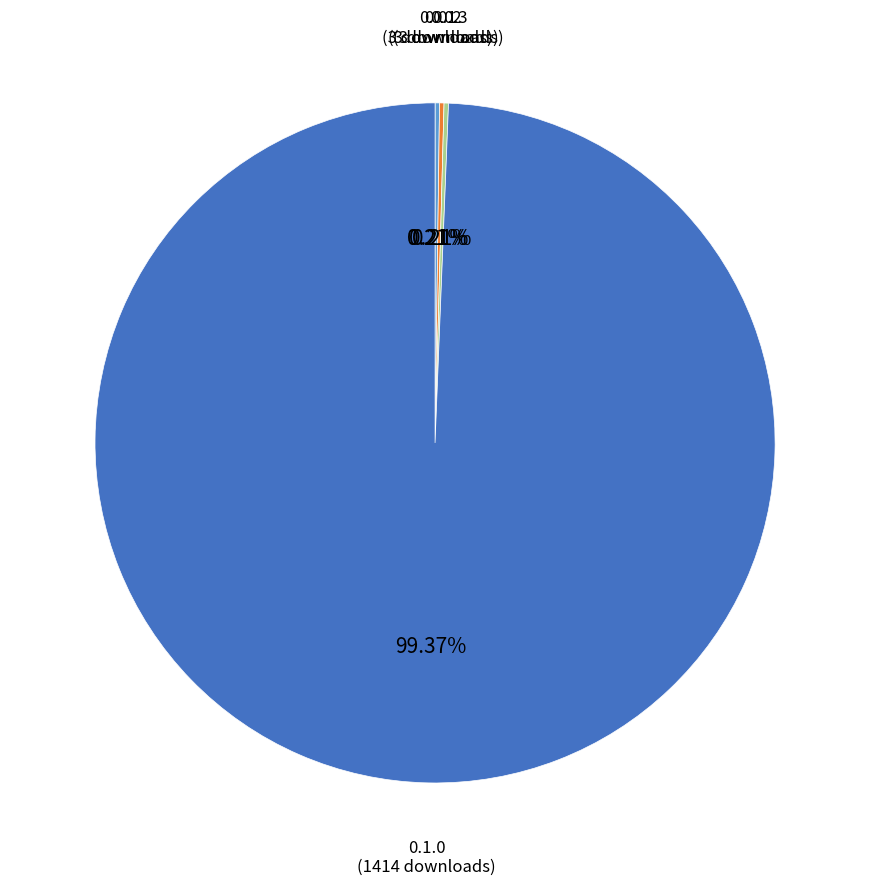

Is there any slice that represents more than half of the pie?

Yes